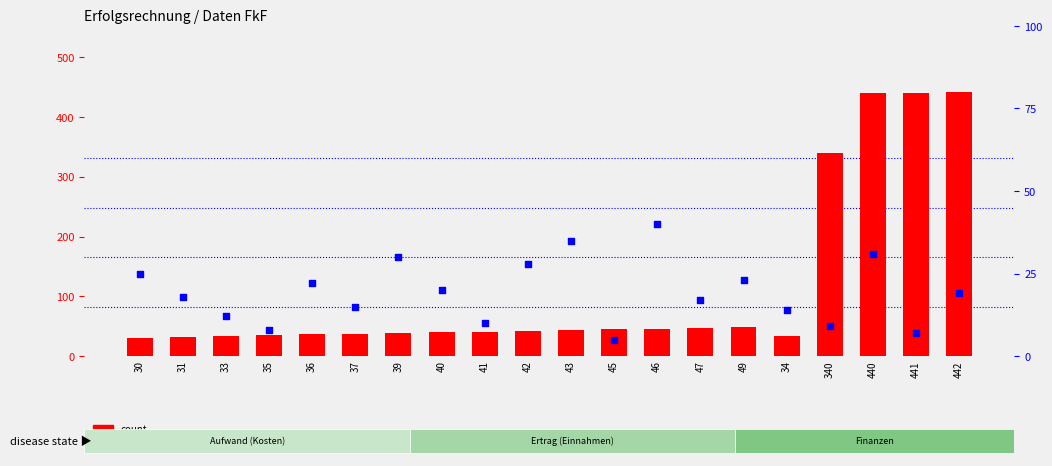

Which series has the largest total across all categories?

count